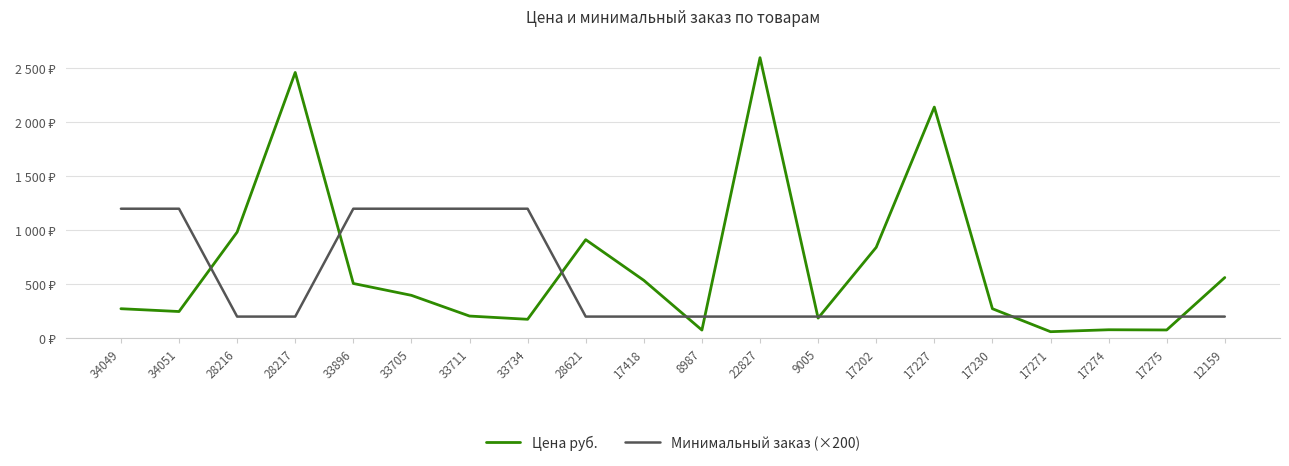

What value does the Минимальный заказ (×200) series have at 8987, to the nearest 50?

200